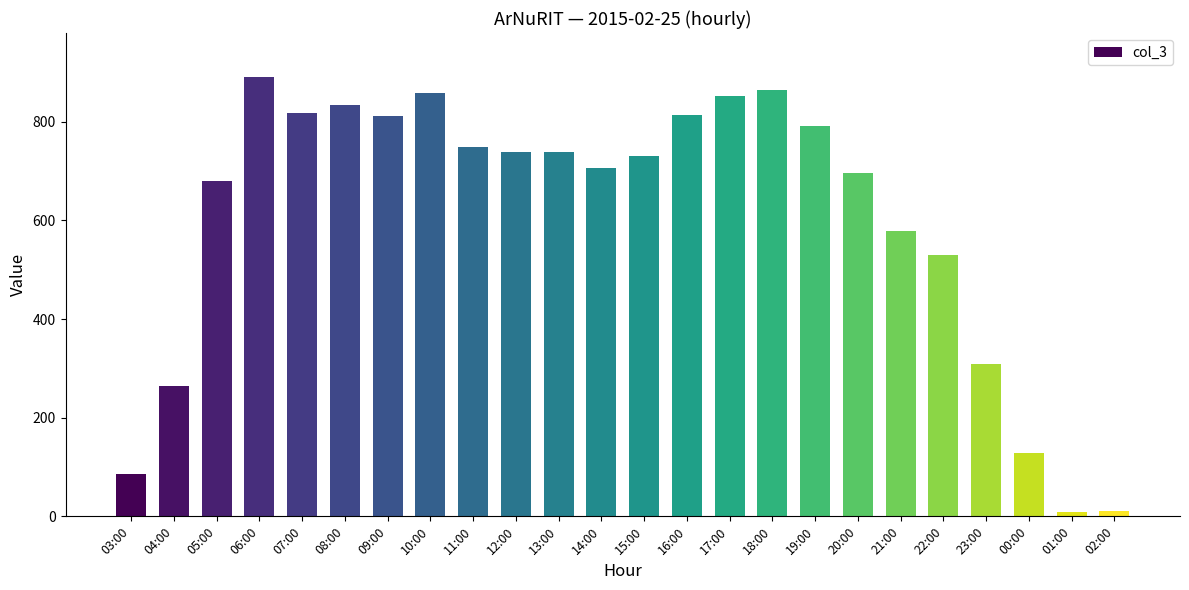

At which label does the data first exceed 738?

06:00